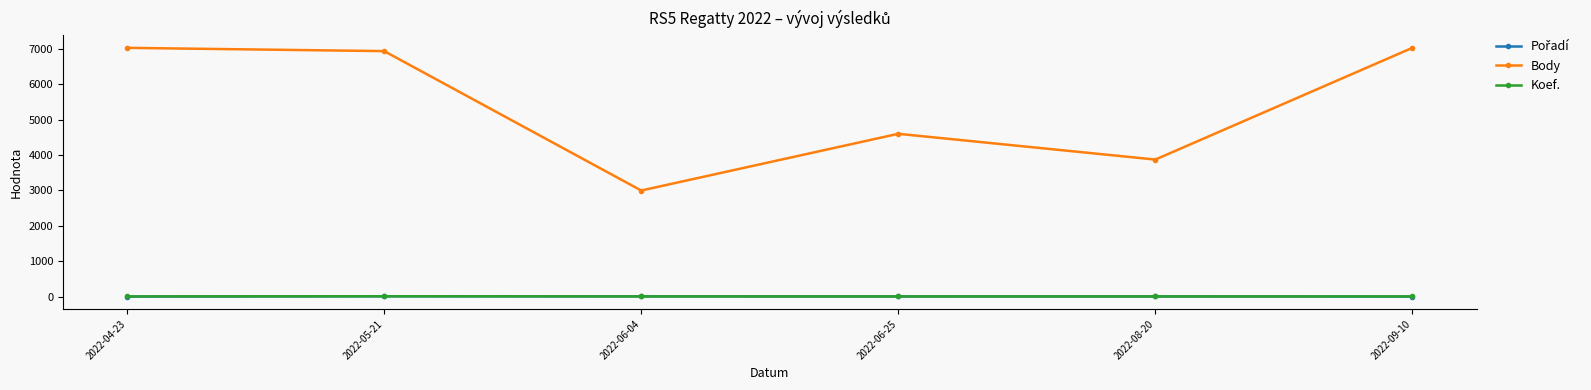

Which series has the largest total across all categories?

Body